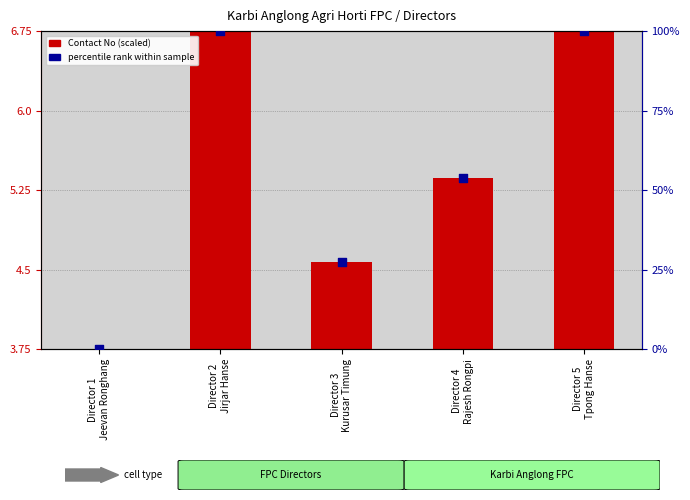

At which category is the sum across all series the highest?

Director 2
Jirjar Hanse